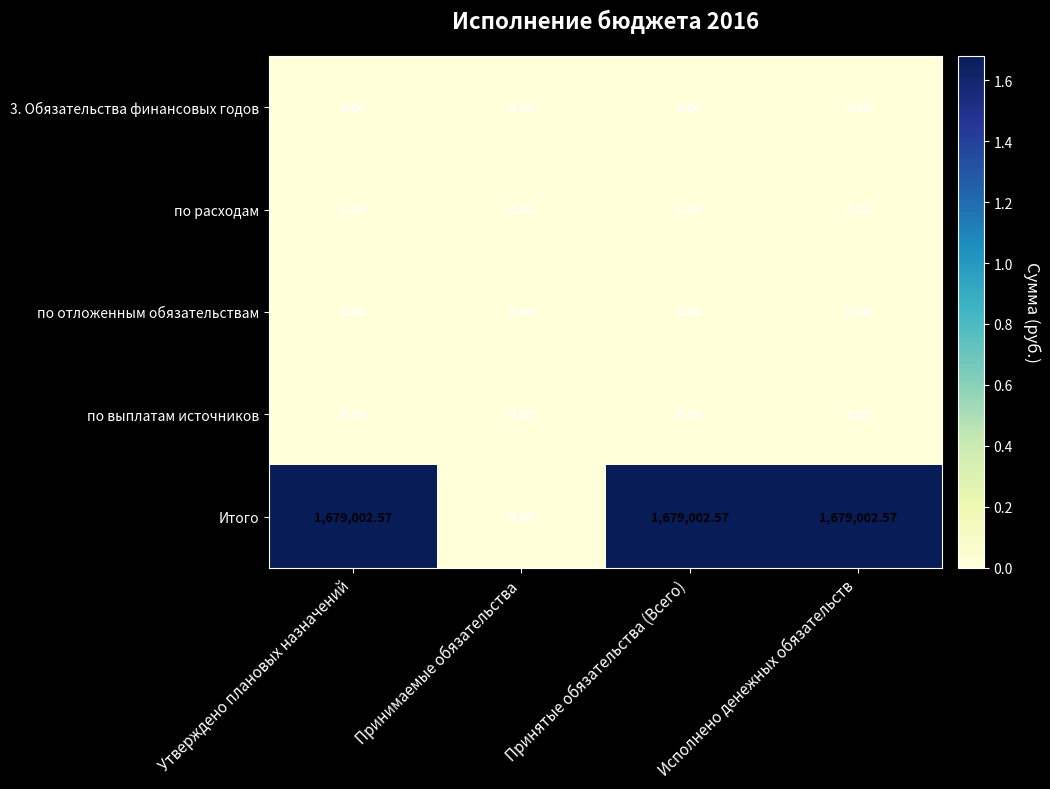

Which series has the largest range (max minus min)?

Итого